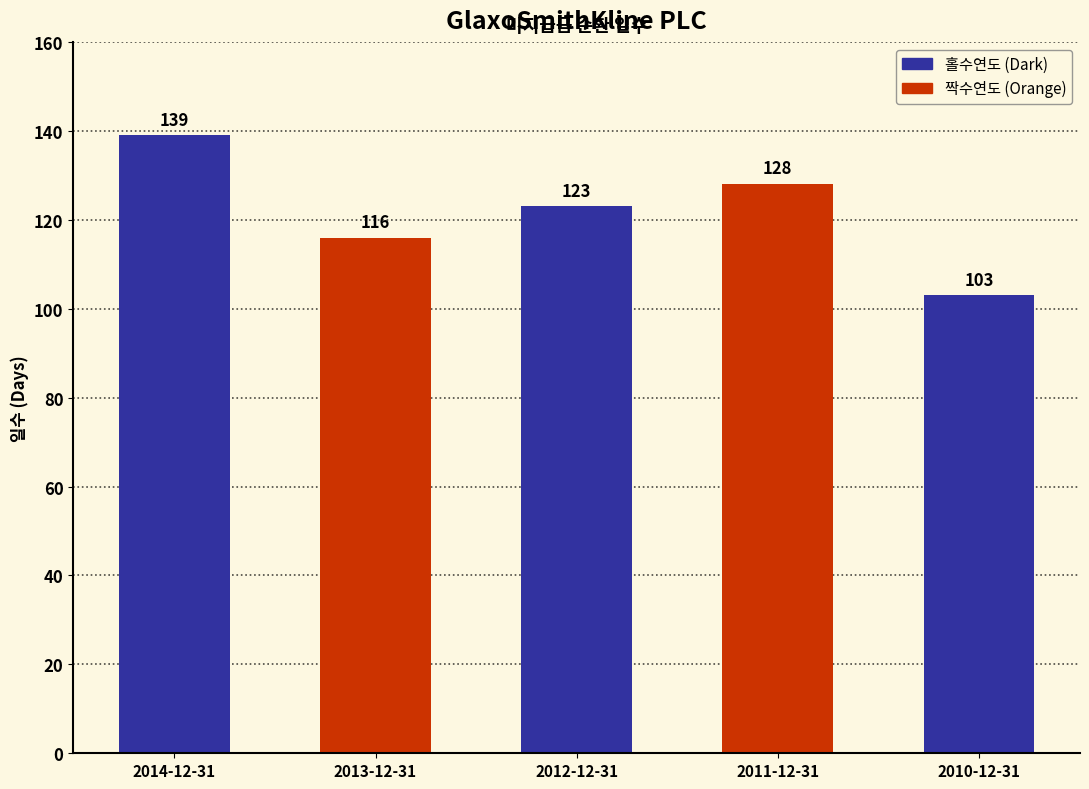

Rank the categories by value from lowest to highest.

2010-12-31, 2013-12-31, 2012-12-31, 2011-12-31, 2014-12-31